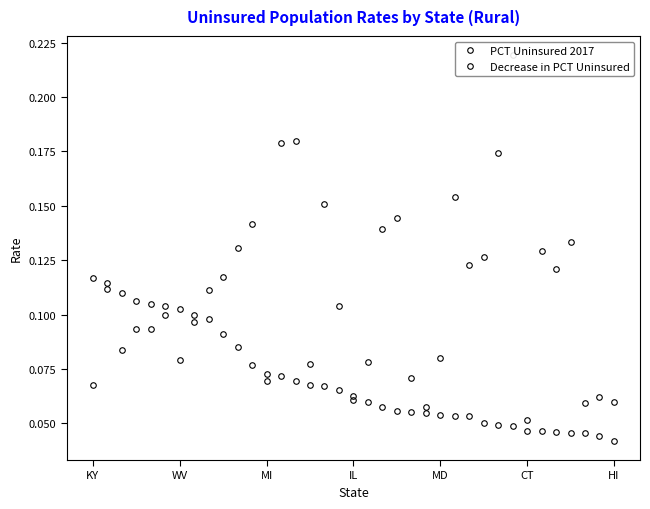

How many data points does each series have?

37